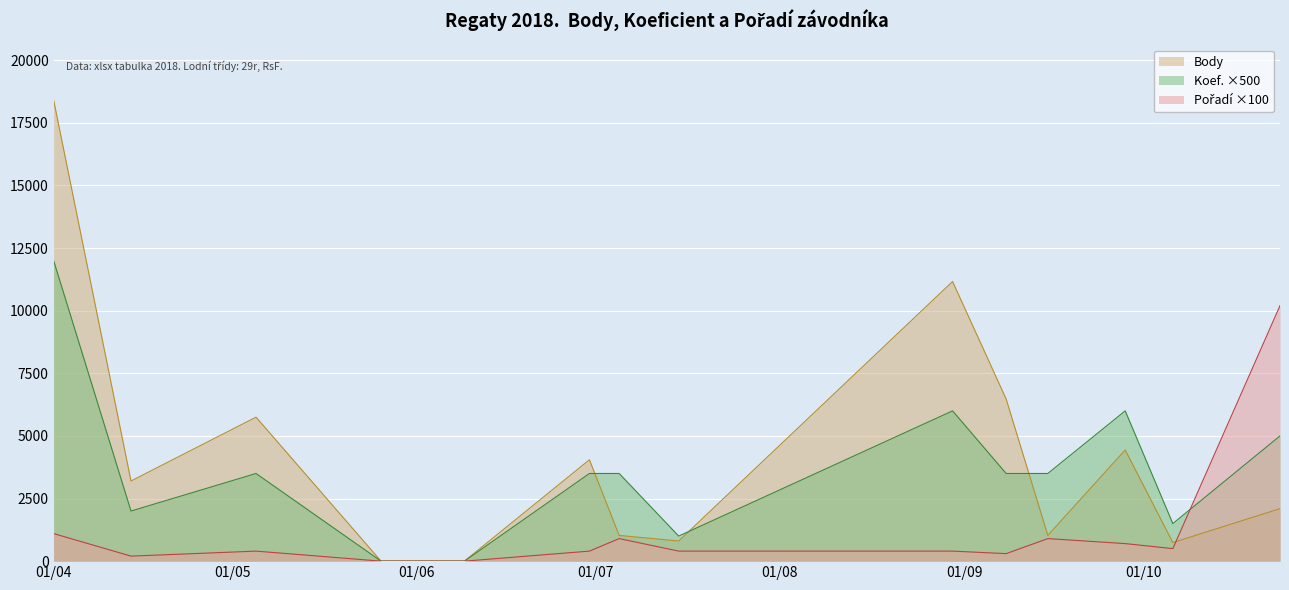

At which label does Koef. reach its minimum?

2018-05-26